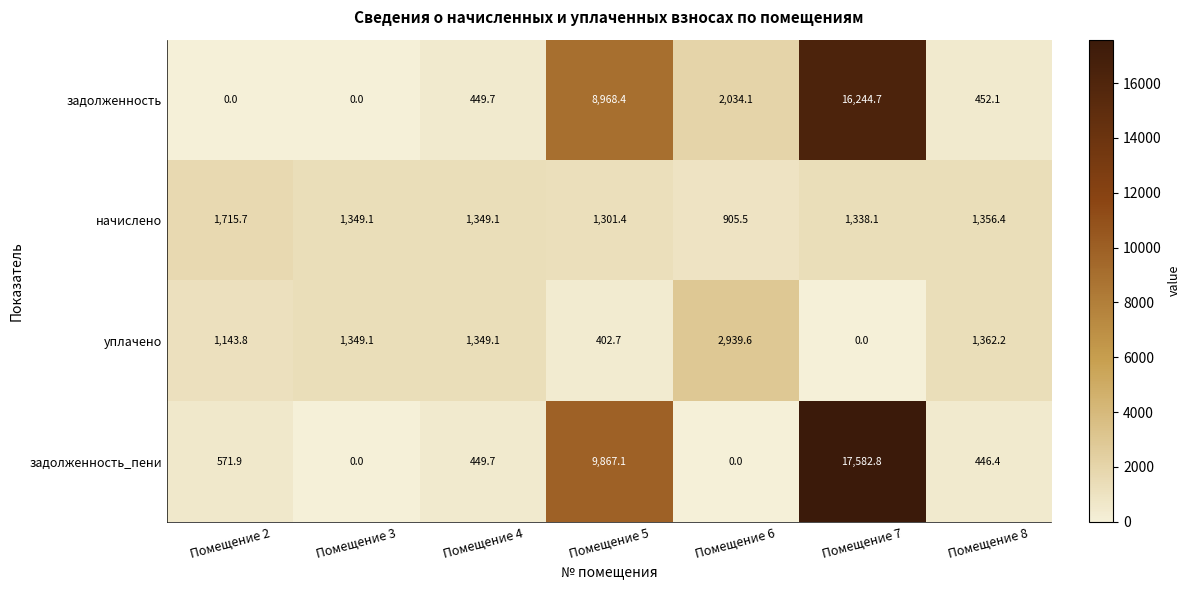

What is the spread (max minus min) of values at Помещение 4?

899.4